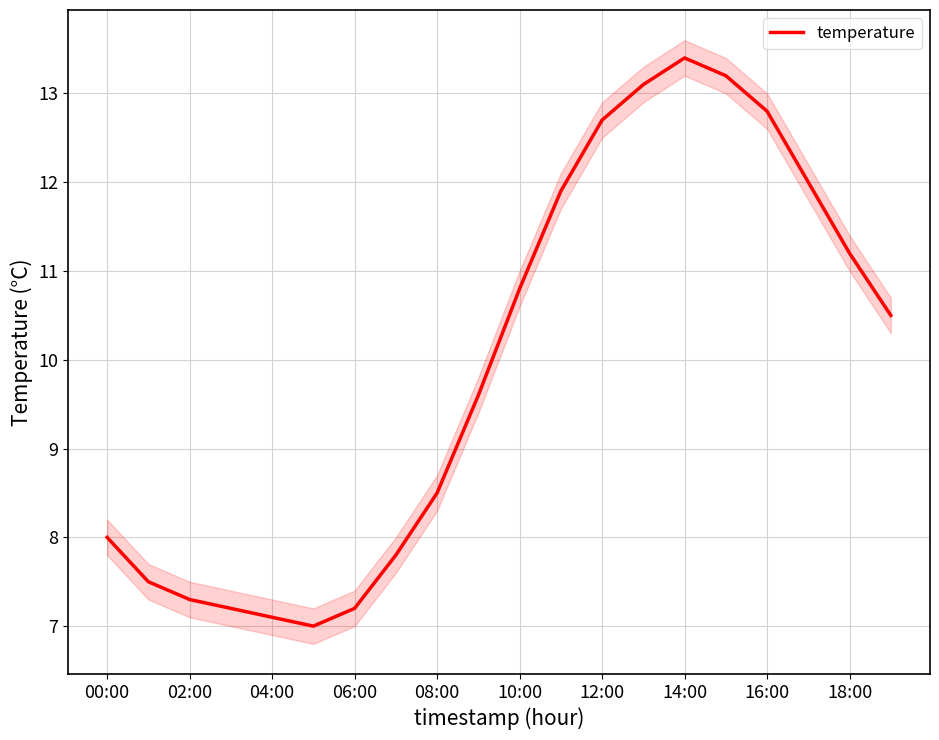

Does the chart have visible grid lines?

Yes